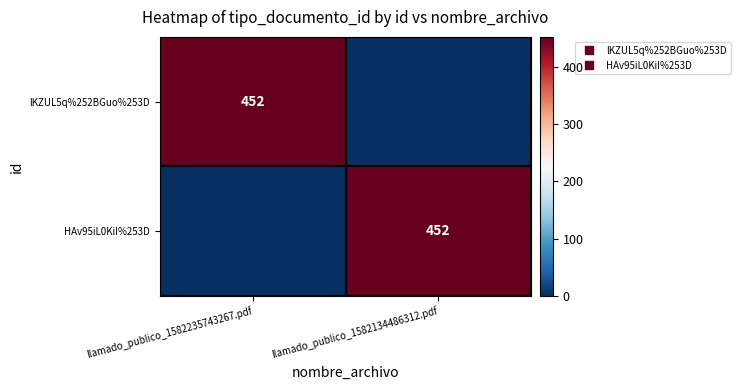

What is the difference between the maximum and minimum values in the HAv95iL0KiI%253D series?

452